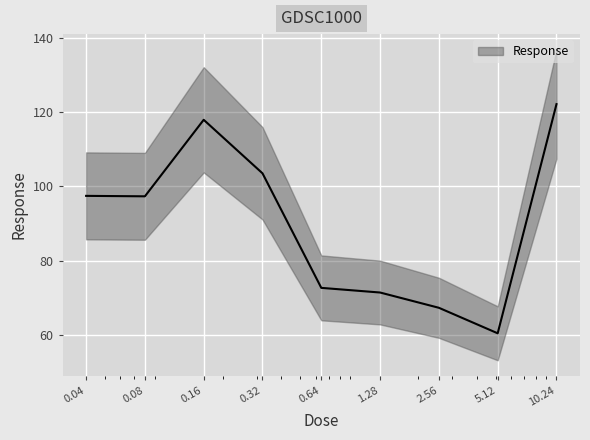

The value at 0.08 is 97.4. True or false?

True